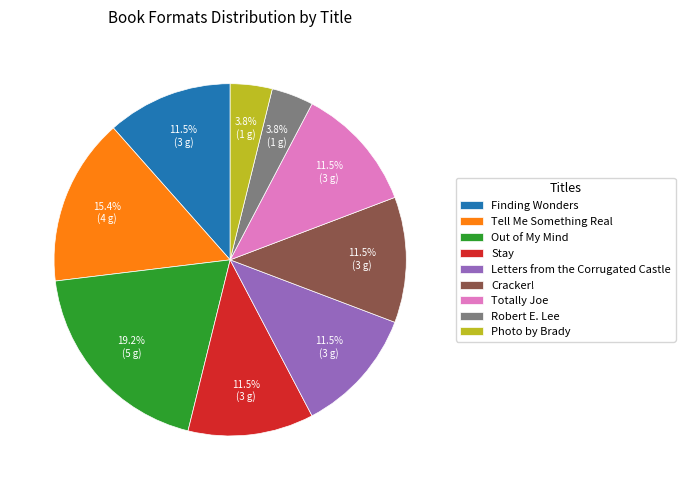

To the nearest percent, what is the combined percentage of Out of My Mind and Letters from the Corrugated Castle?

31%